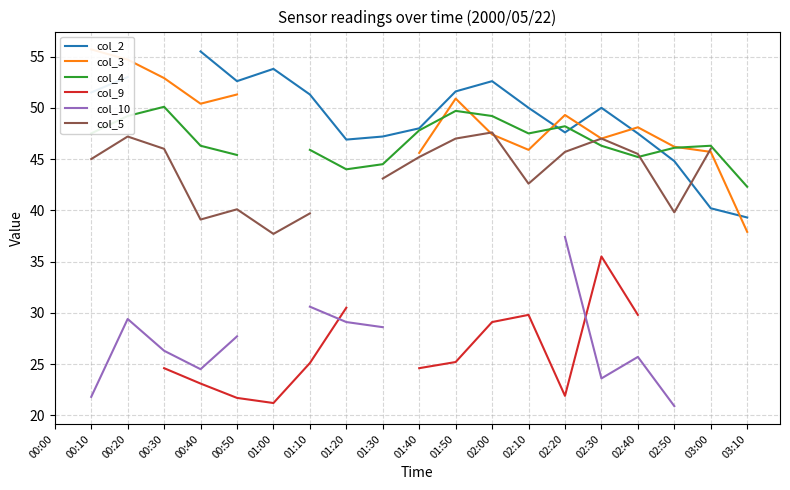

Where is the first local minimum for col_9?

01:00